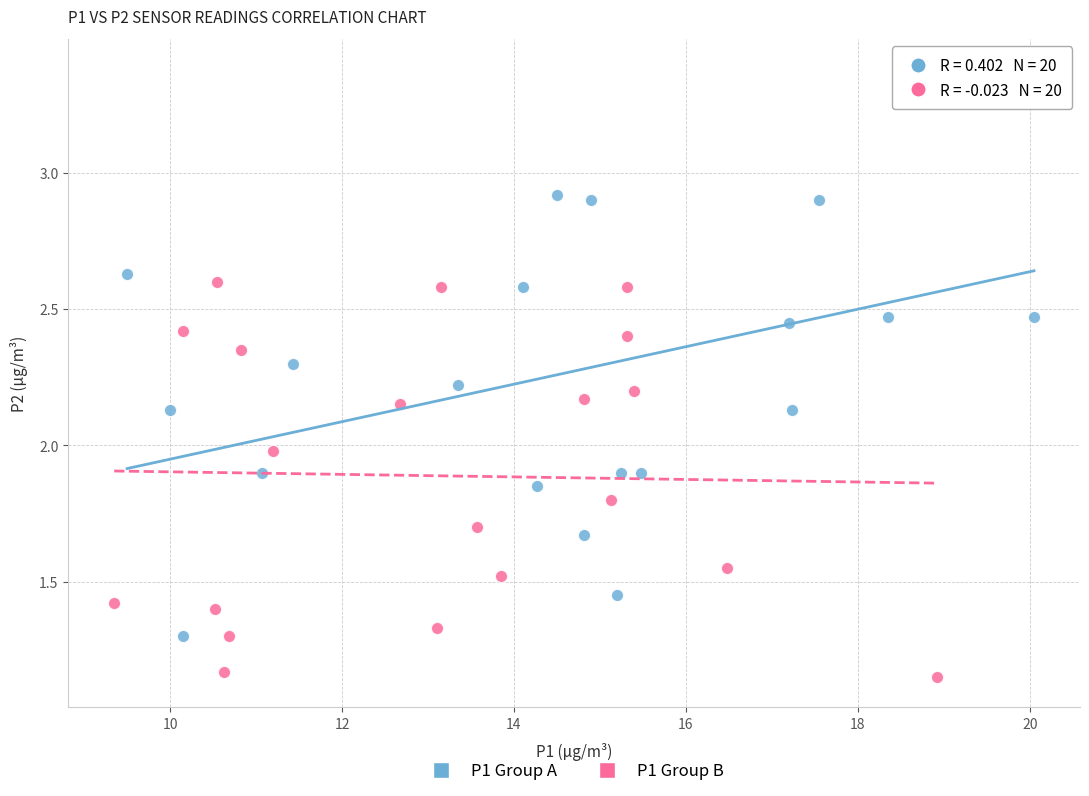

Which series reaches the maximum Y coordinate?

P1 Group A